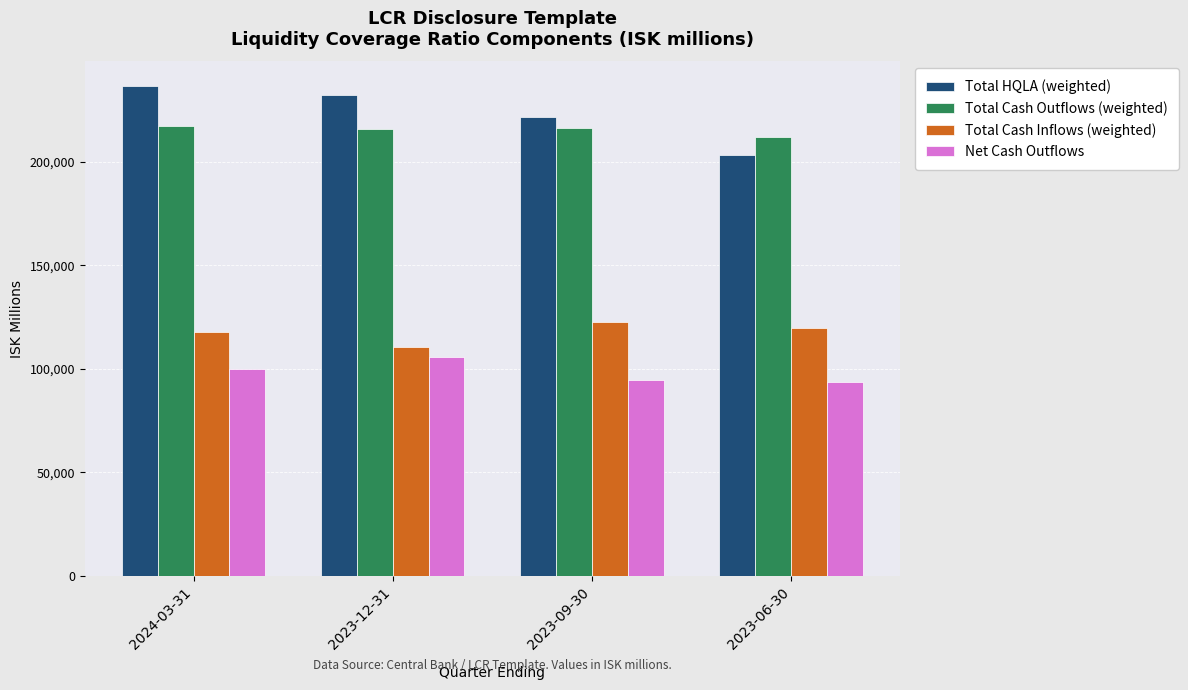

At 2024-03-31, list the series in order from largest to smallest.

Total HQLA (weighted), Total Cash Outflows (weighted), Total Cash Inflows (weighted), Net Cash Outflows